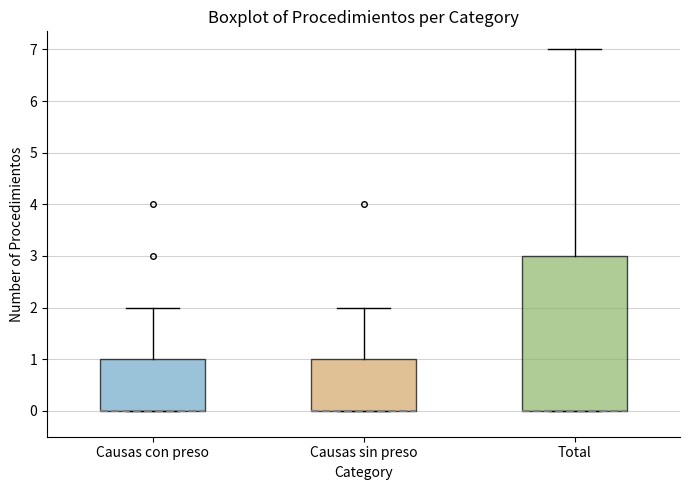

Reading left to right, transcribe this box plot: for each box, give where its median line is, the range the box spans, and where its two whiskers end, as read against the y-axis. The values are not printed on the chart, so give them approximately, as read against the axis.

Causas con preso: median 0 (drawn on the box's lower edge), box 0 to 1, whiskers 0 to 2
Causas sin preso: median 0 (drawn on the box's lower edge), box 0 to 1, whiskers 0 to 2
Total: median 0 (drawn on the box's lower edge), box 0 to 3, whiskers 0 to 7